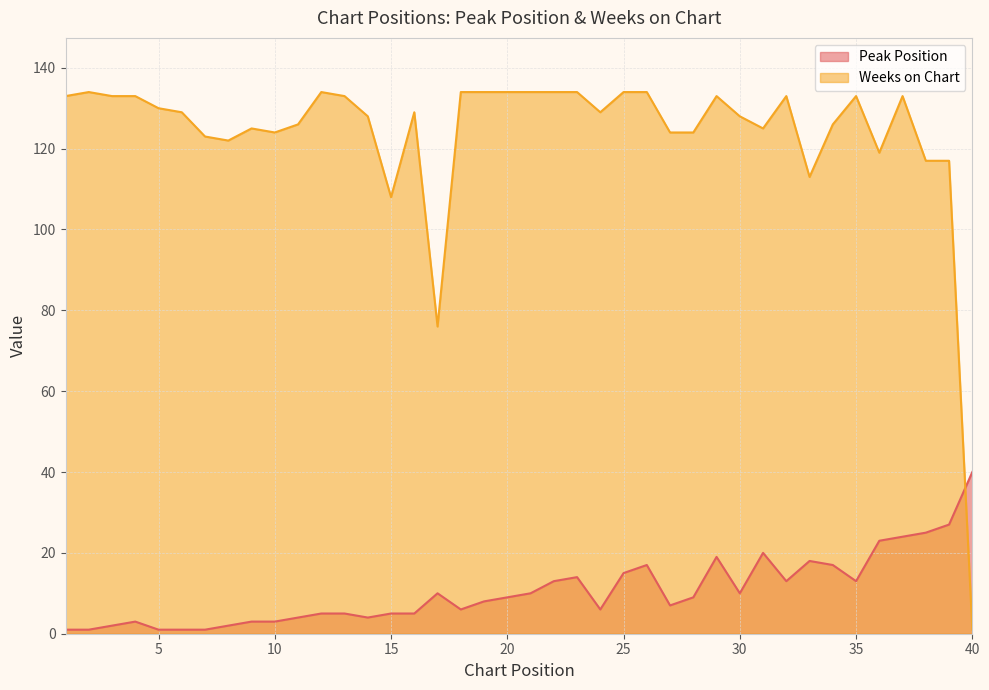

How many data points does each series have?

40